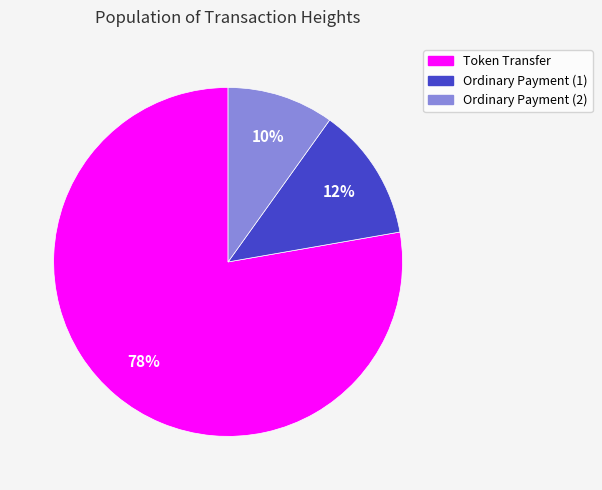

Is there a majority slice in this chart?

Yes